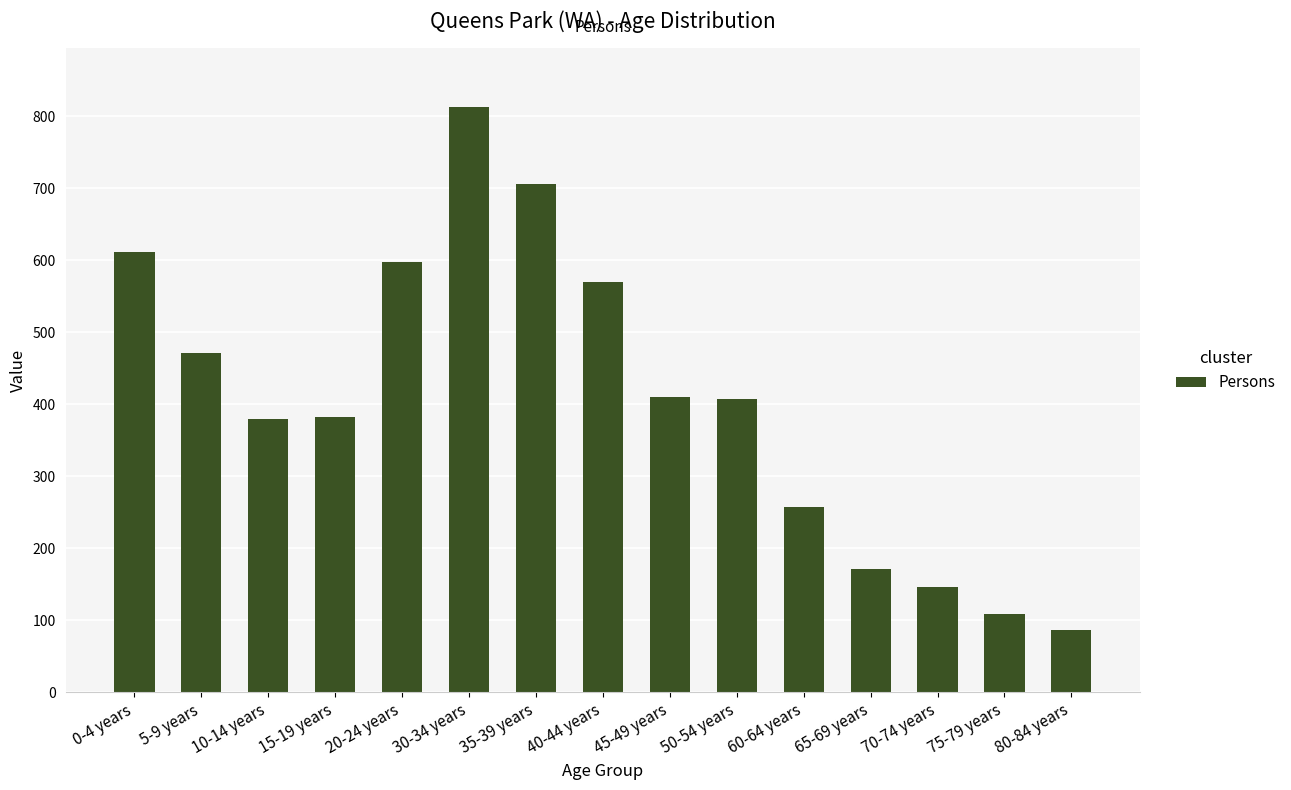

What is the change in value from 5-9 years to 20-24 years?

+126